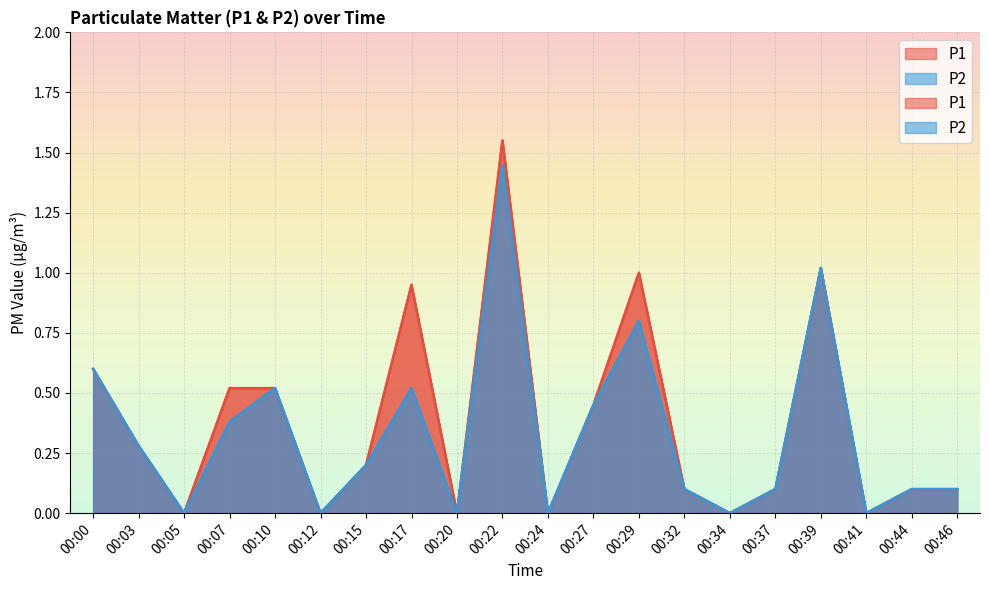

What is the value of the P1 point at the 16th from the left?

0.1